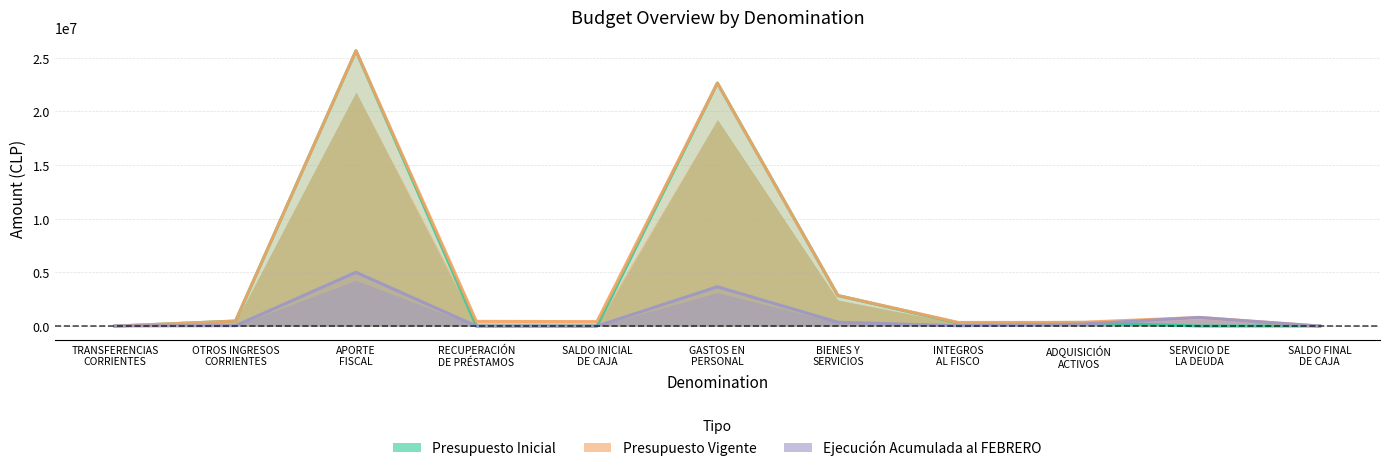

At which category is the sum across all series the highest?

APORTE
FISCAL